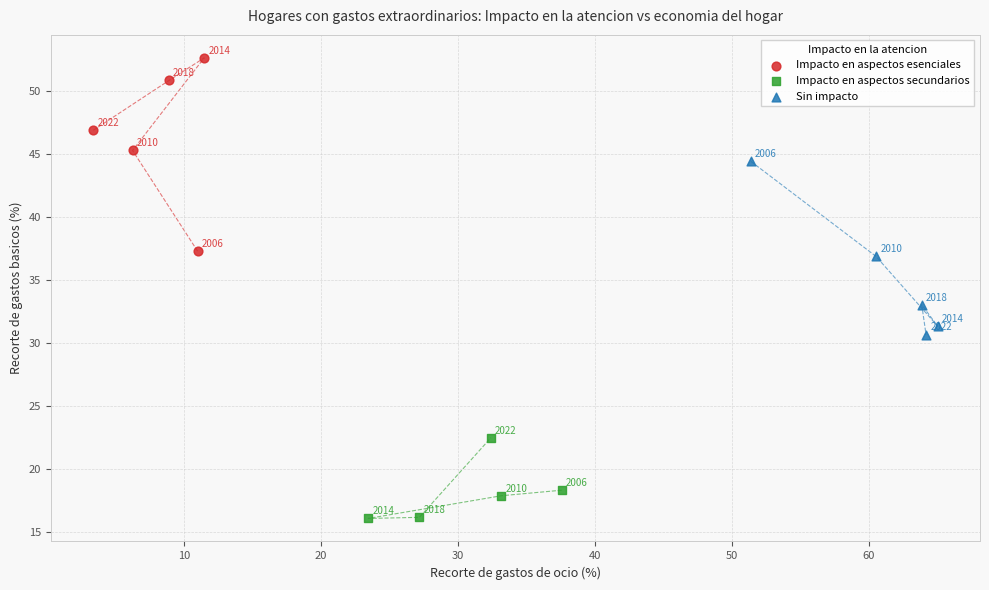

Which series reaches the minimum Y coordinate?

Impacto en aspectos secundarios